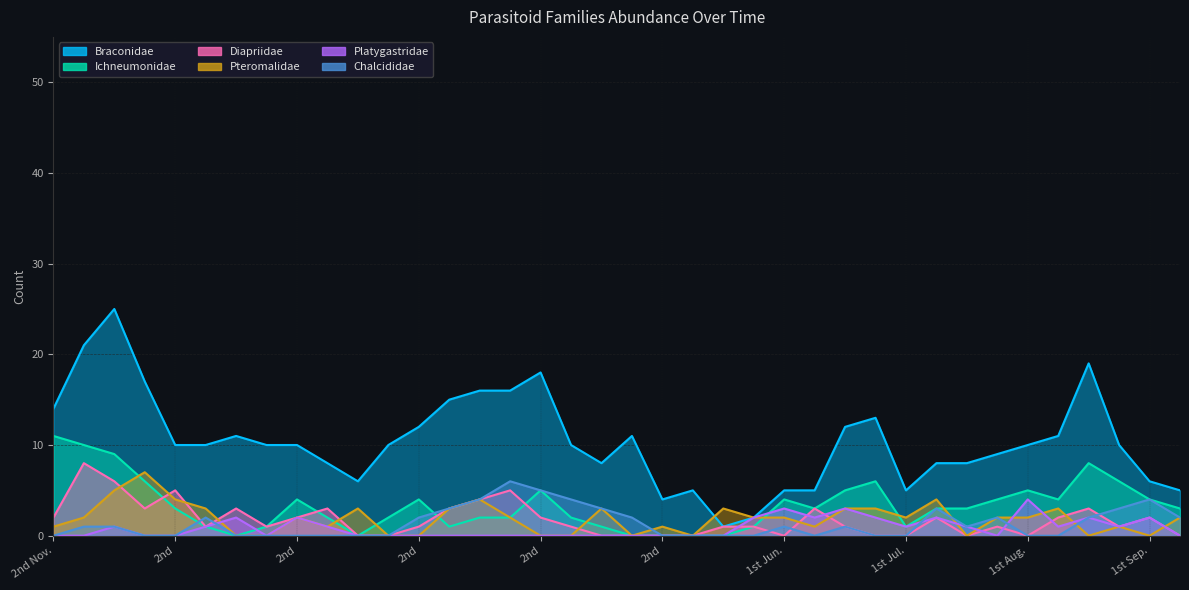

At 1st Jul., list the series in order from smallest to largest.

Diapriidae, Chalcididae, Ichneumonidae, Platygastridae, Pteromalidae, Braconidae